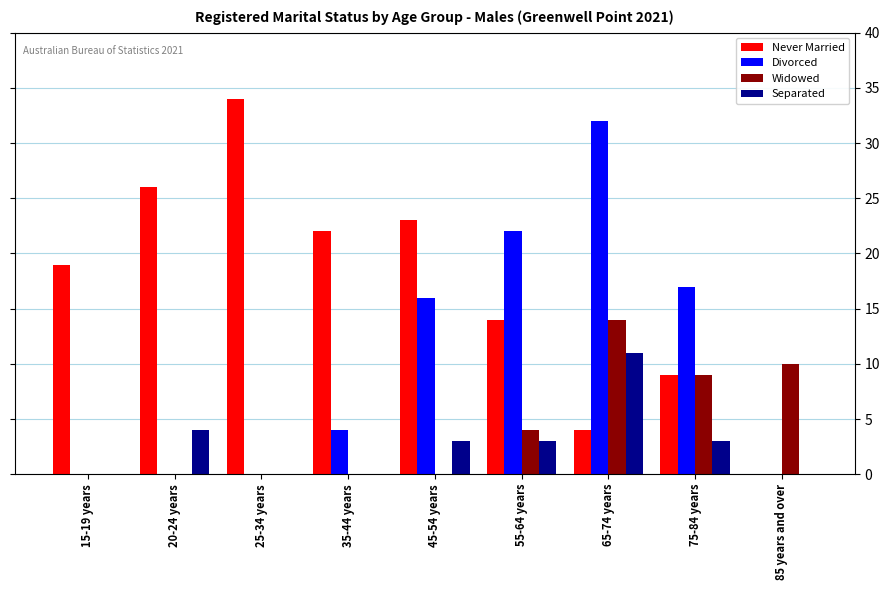

What is the sum of the Never Married values at 65-74 years and 25-34 years?

38